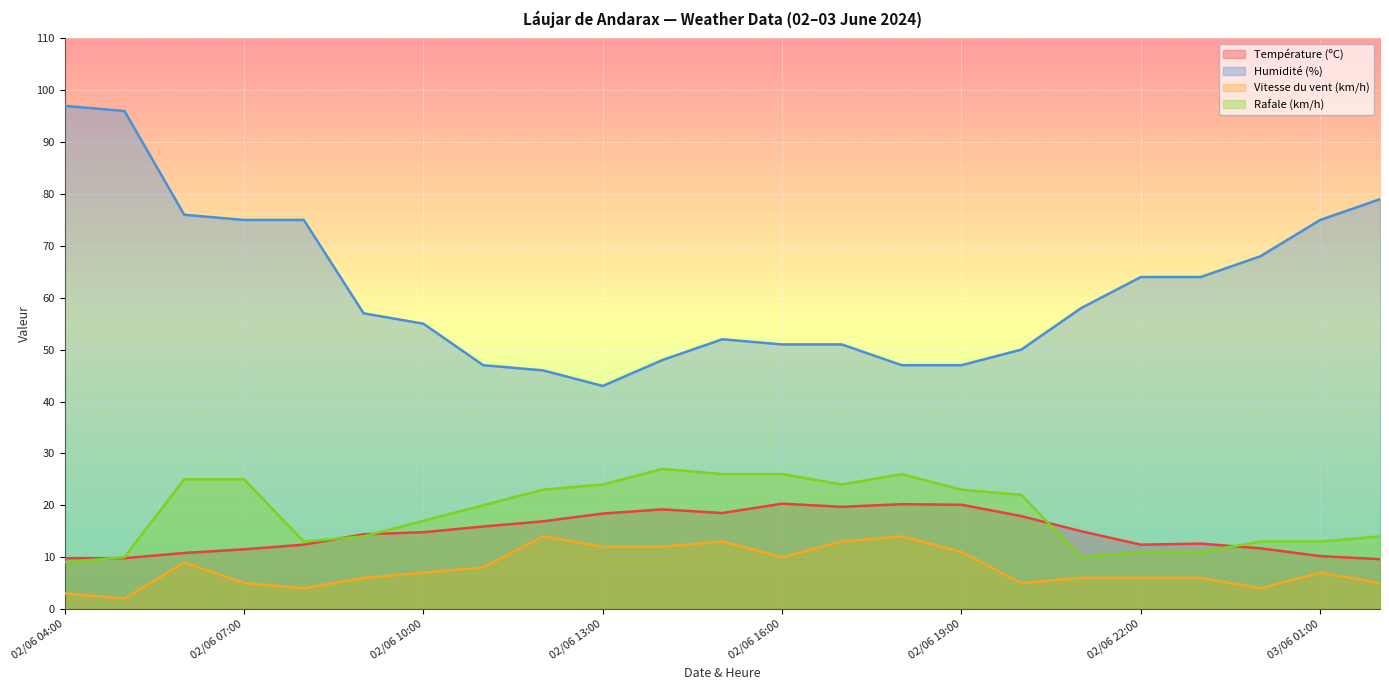

Reading left to right, extract all data points from this chart.

Température (ºC): 02/06 04:00=9.8	02/06 05:00=9.8	02/06 06:00=10.8	02/06 07:00=11.5	02/06 08:00=12.4	02/06 09:00=14.4	02/06 10:00=14.8	02/06 11:00=15.9	02/06 12:00=16.9	02/06 13:00=18.4	02/06 14:00=19.2	02/06 15:00=18.5	02/06 16:00=20.3	02/06 17:00=19.7	02/06 18:00=20.2	02/06 19:00=20.1	02/06 20:00=17.9	02/06 21:00=15.0	02/06 22:00=12.4	02/06 23:00=12.6	03/06 00:00=11.7	03/06 01:00=10.2	03/06 02:00=9.6
Humidité (%): 02/06 04:00=97.0	02/06 05:00=96.0	02/06 06:00=76.0	02/06 07:00=75.0	02/06 08:00=75.0	02/06 09:00=57.0	02/06 10:00=55.0	02/06 11:00=47.0	02/06 12:00=46.0	02/06 13:00=43.0	02/06 14:00=48.0	02/06 15:00=52.0	02/06 16:00=51.0	02/06 17:00=51.0	02/06 18:00=47.0	02/06 19:00=47.0	02/06 20:00=50.0	02/06 21:00=58.0	02/06 22:00=64.0	02/06 23:00=64.0	03/06 00:00=68.0	03/06 01:00=75.0	03/06 02:00=79.0
Vitesse du vent (km/h): 02/06 04:00=3.0	02/06 05:00=2.0	02/06 06:00=9.0	02/06 07:00=5.0	02/06 08:00=4.0	02/06 09:00=6.0	02/06 10:00=7.0	02/06 11:00=8.0	02/06 12:00=14.0	02/06 13:00=12.0	02/06 14:00=12.0	02/06 15:00=13.0	02/06 16:00=10.0	02/06 17:00=13.0	02/06 18:00=14.0	02/06 19:00=11.0	02/06 20:00=5.0	02/06 21:00=6.0	02/06 22:00=6.0	02/06 23:00=6.0	03/06 00:00=4.0	03/06 01:00=7.0	03/06 02:00=5.0
Rafale (km/h): 02/06 04:00=9.0	02/06 05:00=10.0	02/06 06:00=25.0	02/06 07:00=25.0	02/06 08:00=13.0	02/06 09:00=14.0	02/06 10:00=17.0	02/06 11:00=20.0	02/06 12:00=23.0	02/06 13:00=24.0	02/06 14:00=27.0	02/06 15:00=26.0	02/06 16:00=26.0	02/06 17:00=24.0	02/06 18:00=26.0	02/06 19:00=23.0	02/06 20:00=22.0	02/06 21:00=10.0	02/06 22:00=11.0	02/06 23:00=11.0	03/06 00:00=13.0	03/06 01:00=13.0	03/06 02:00=14.0